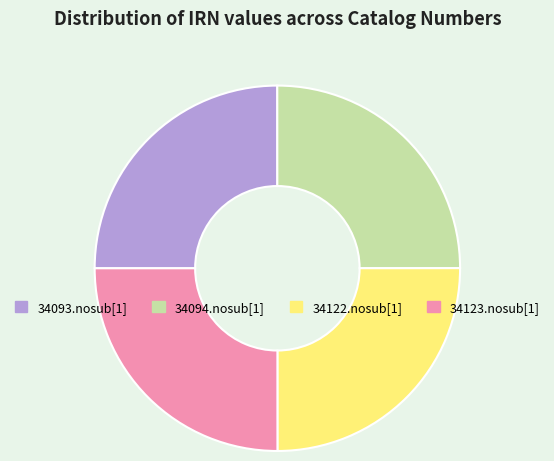

Is it true that 34094.nosub[1] is 25% of the pie?

True